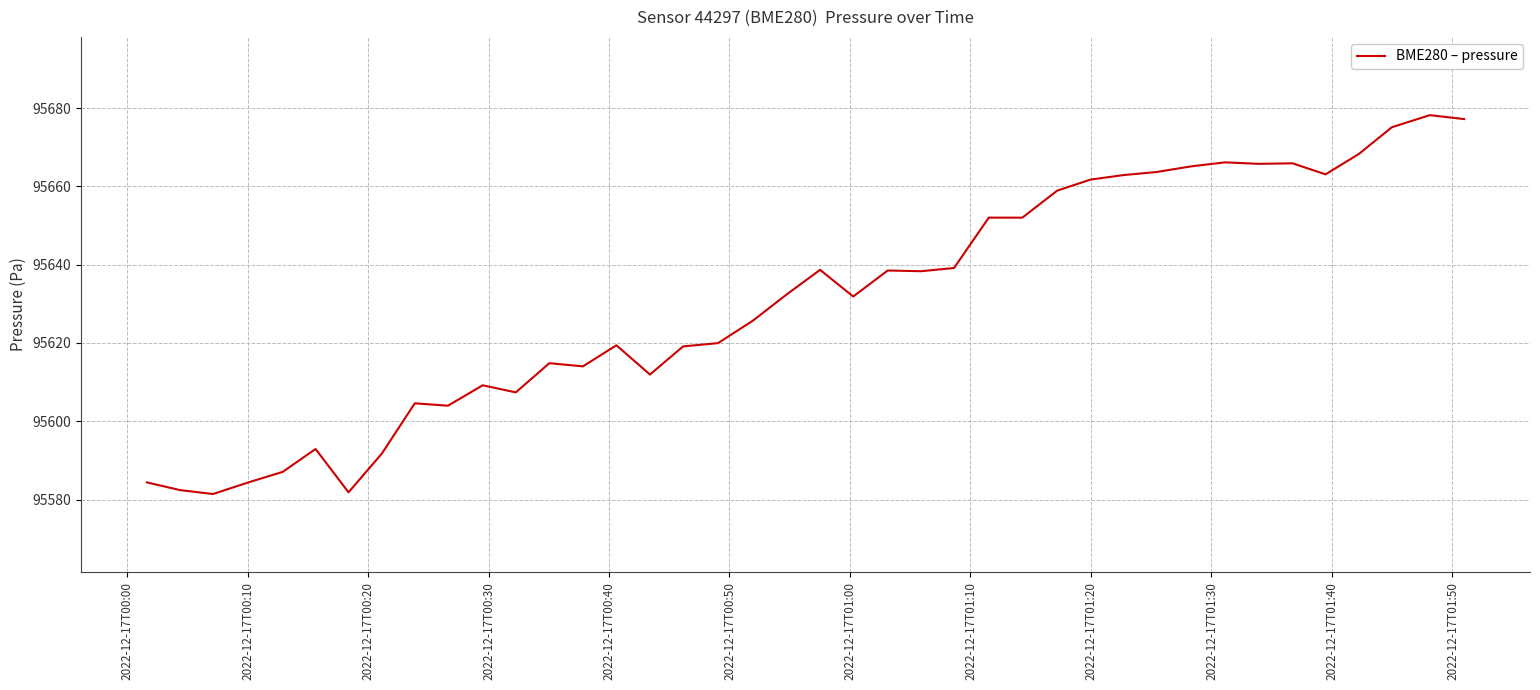

What is the difference between the maximum and minimum values?

96.8